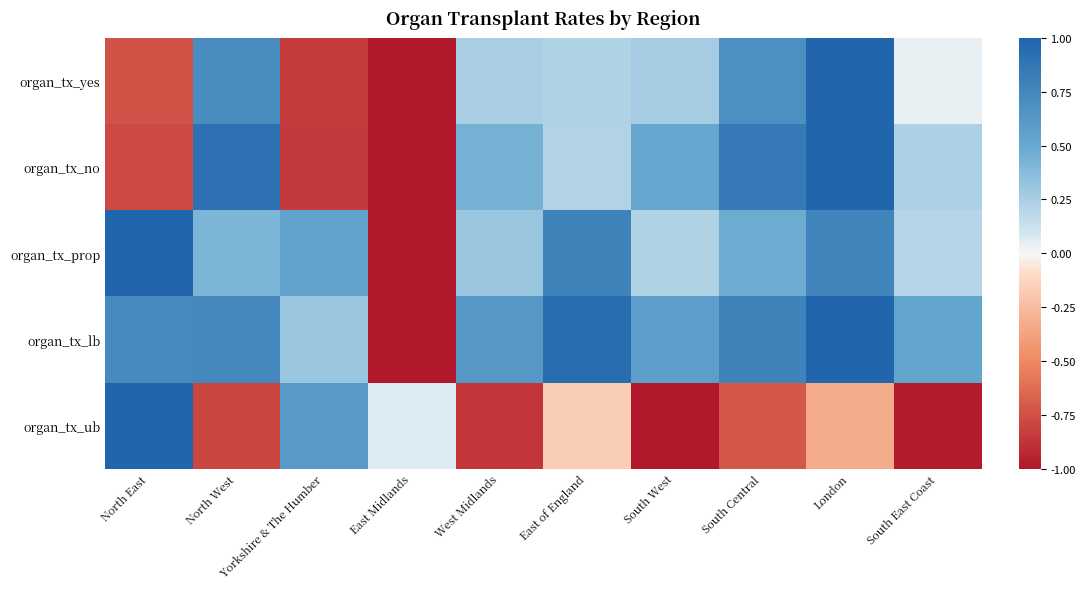

Rank the series by their maximum value, from highest to lowest.

organ_tx_yes, organ_tx_no, organ_tx_prop, organ_tx_lb, organ_tx_ub